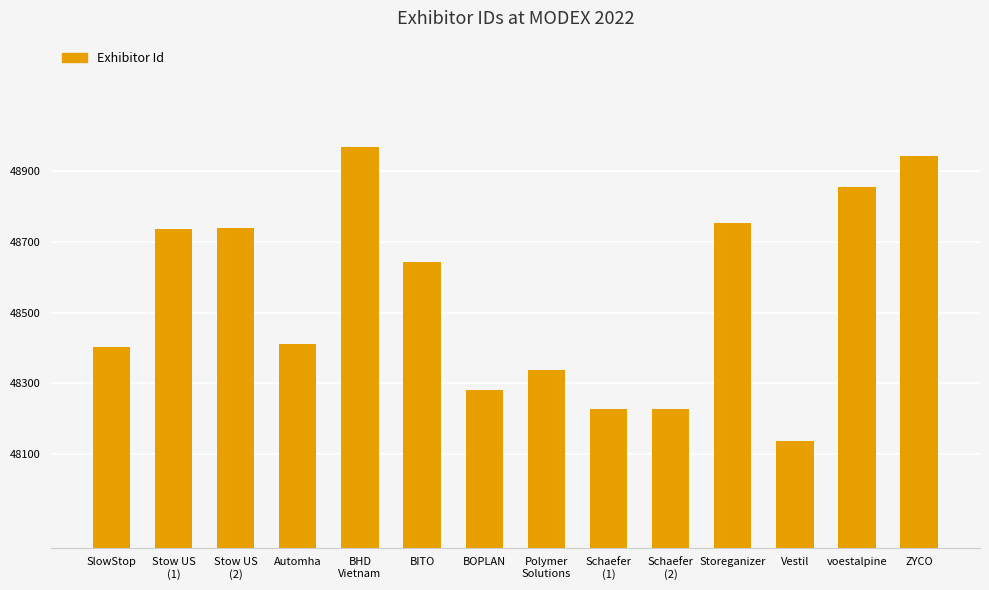

Are the bars horizontal?

No